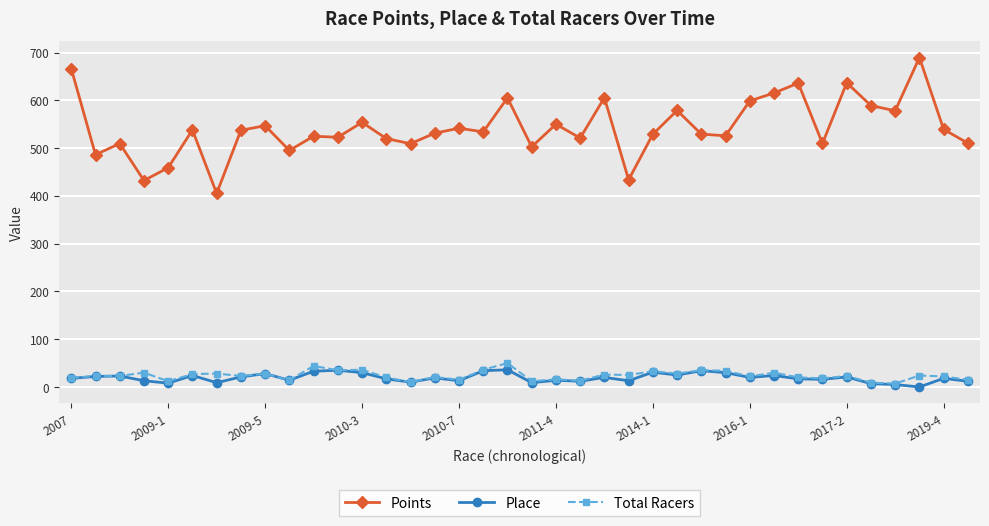

How many values in the Points series are below 534?

19